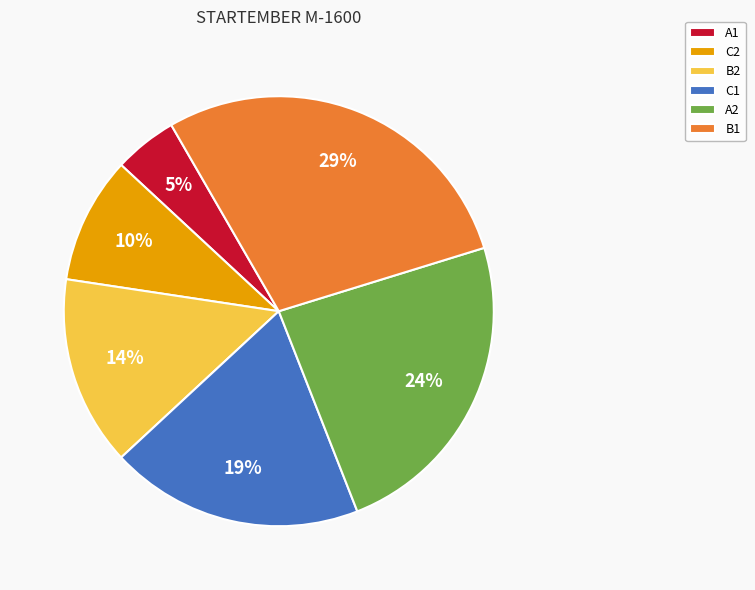

Count the number of slices in the pie.

6